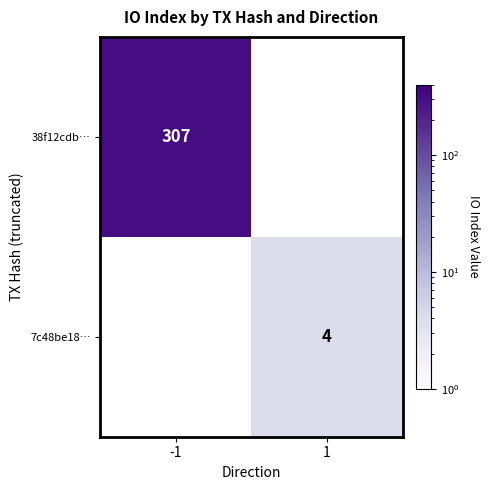

What is the greatest value displayed?

307.0